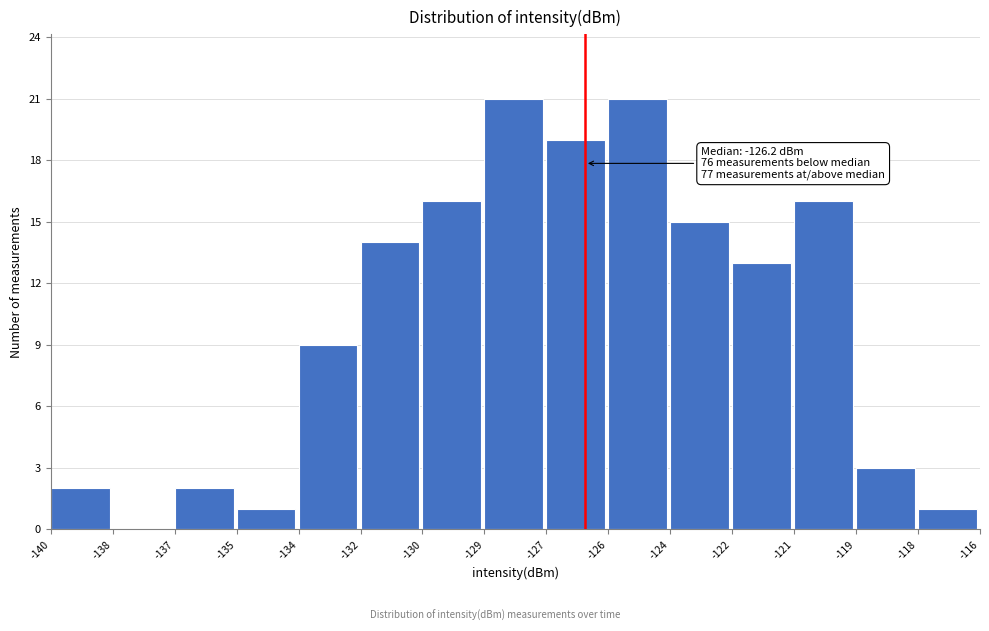

Between -119 and -121, which is larger?

-121